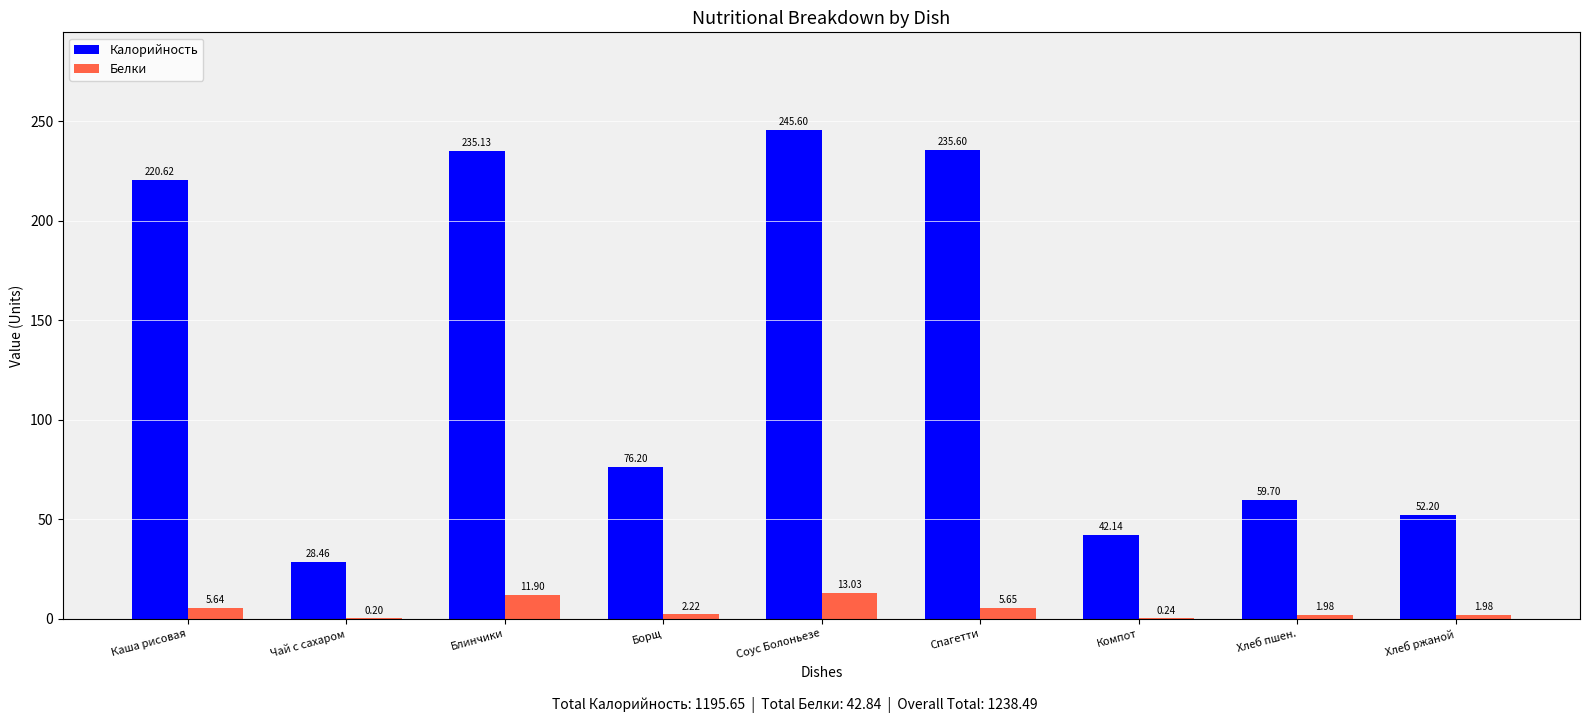

At which category is the sum across all series the highest?

Соус Болоньезе